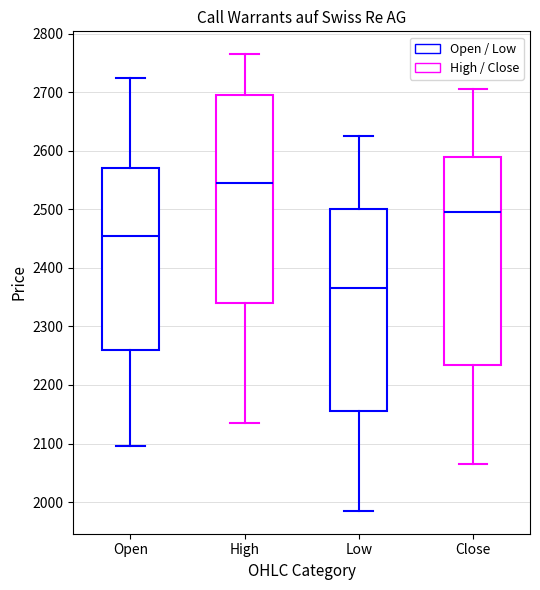

Reading left to right, read every box against the y-axis: the position of its median line, the range the box covers, and the ends of its whiskers. The values are not printed on the chart, so give them approximately, as read against the axis.

Open: median 2460, box 2260 to 2570, whiskers 2100 to 2730
High: median 2550, box 2340 to 2700, whiskers 2140 to 2770
Low: median 2370, box 2160 to 2500, whiskers 1990 to 2630
Close: median 2500, box 2240 to 2590, whiskers 2070 to 2710